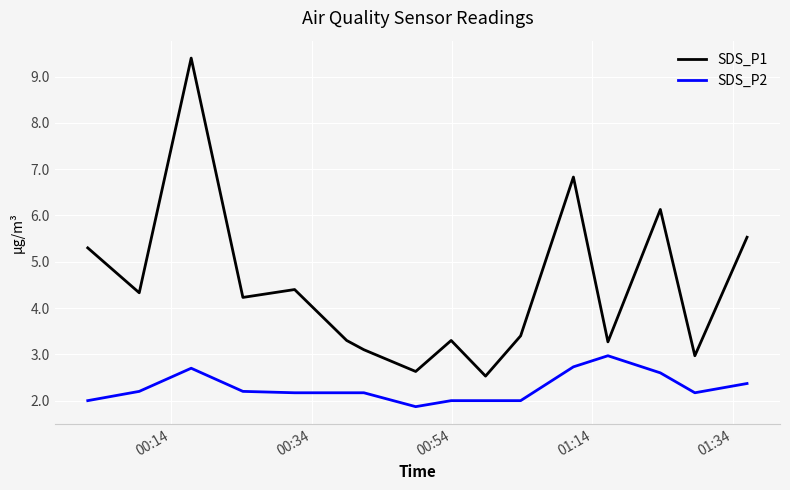

What is the maximum value shown in the chart?

9.4